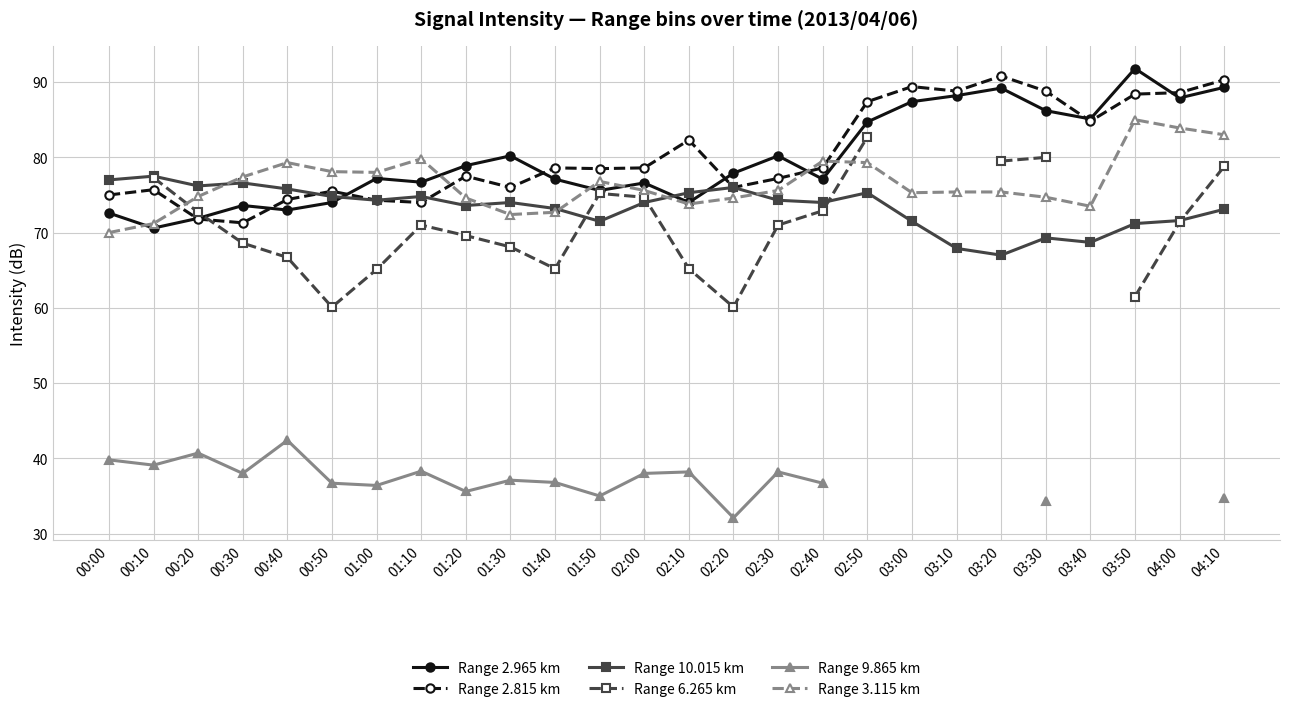

True or false: Range 9.865 km and Range 6.265 km intersect in this chart.

False